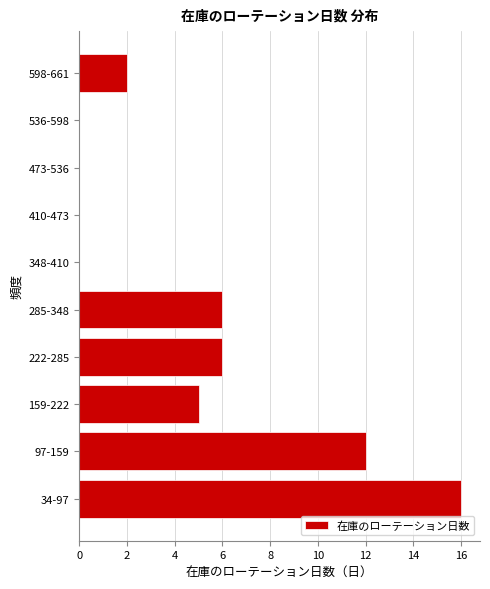

Reading bottom to top, extract all data points from this chart.

34-97=16	97-159=12	159-222=5	222-285=6	285-348=6	348-410=0	410-473=0	473-536=0	536-598=0	598-661=2